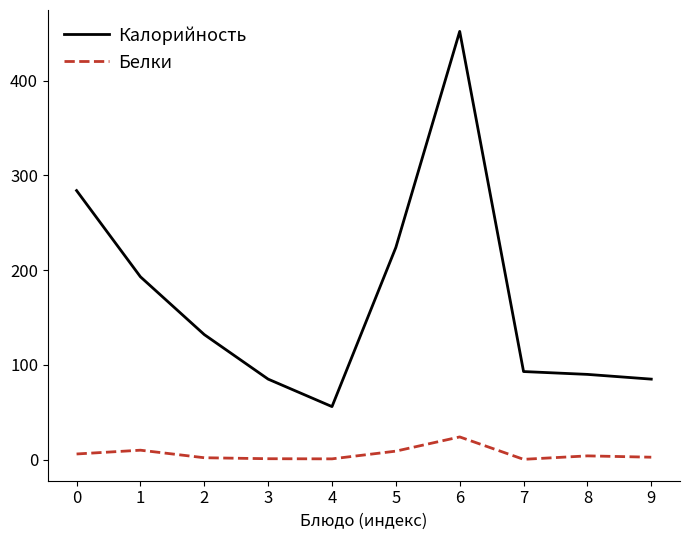

What is the maximum value for Калорийность?

452.0